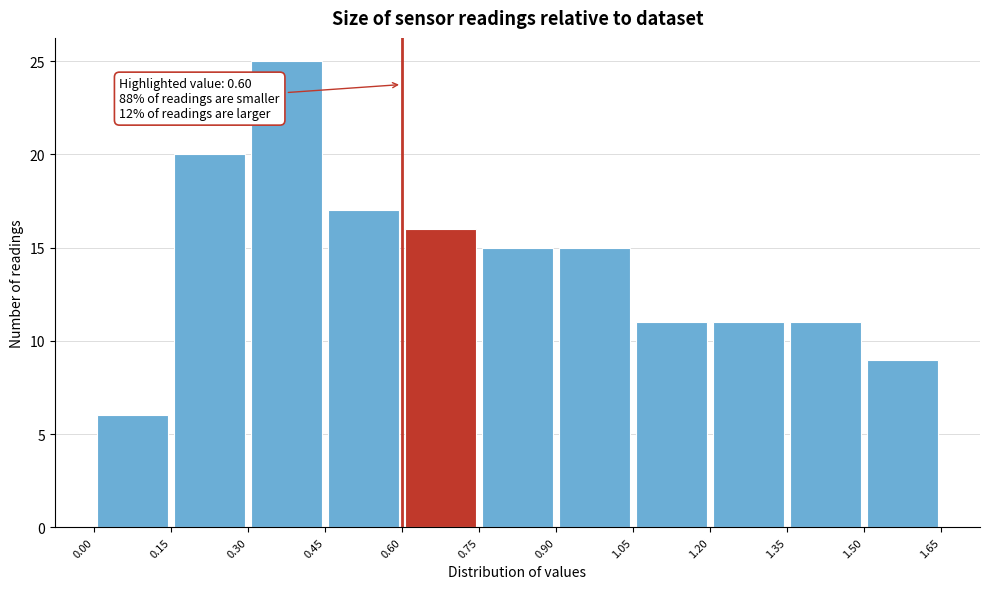

Over which range of the x-axis is the bar tallest?

0.30 to 0.45